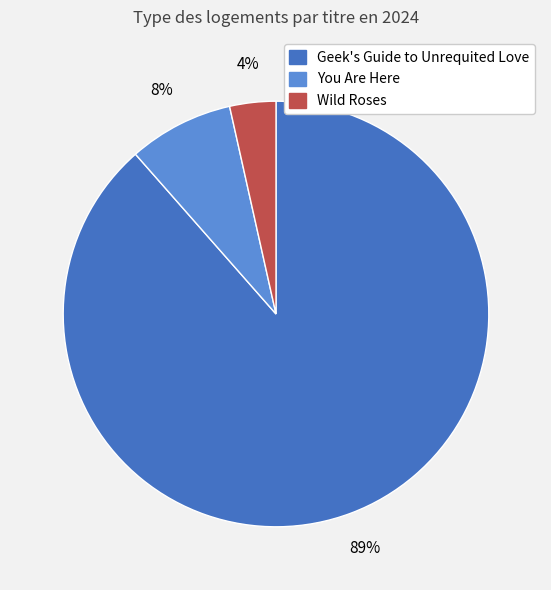

Is there any slice that represents more than half of the pie?

Yes